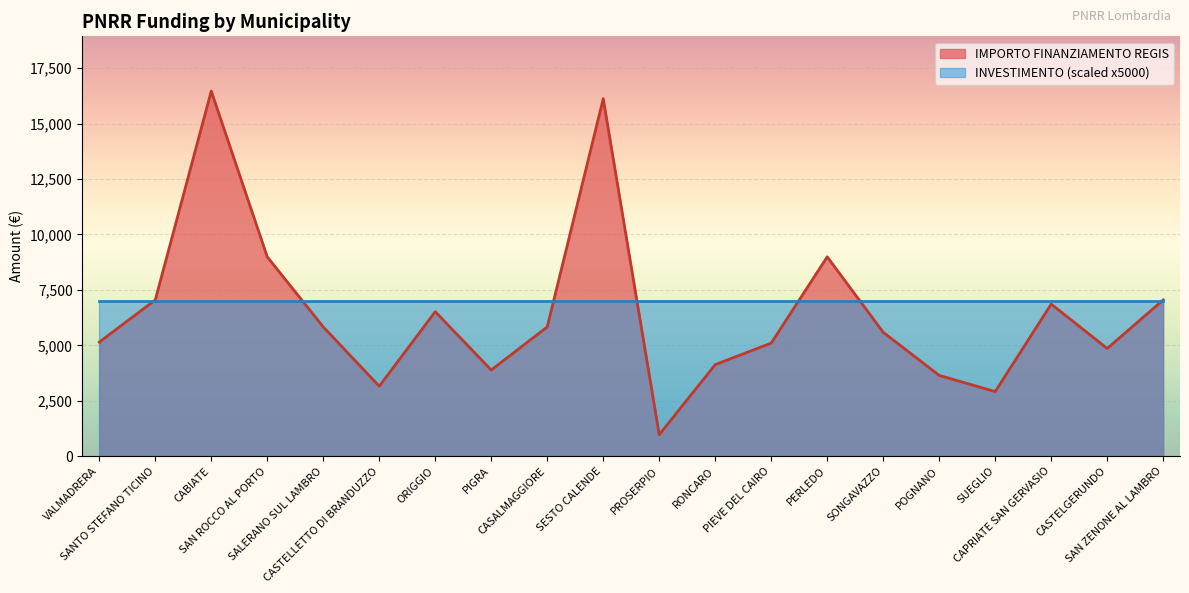

Reading left to right, transcribe all the data shown in this chart.

5145	7047	16464	8991	5832	3159	6517	3888	5831	16121	972	4131	5103	8991	5589	3645	2916	6860	4860	7047